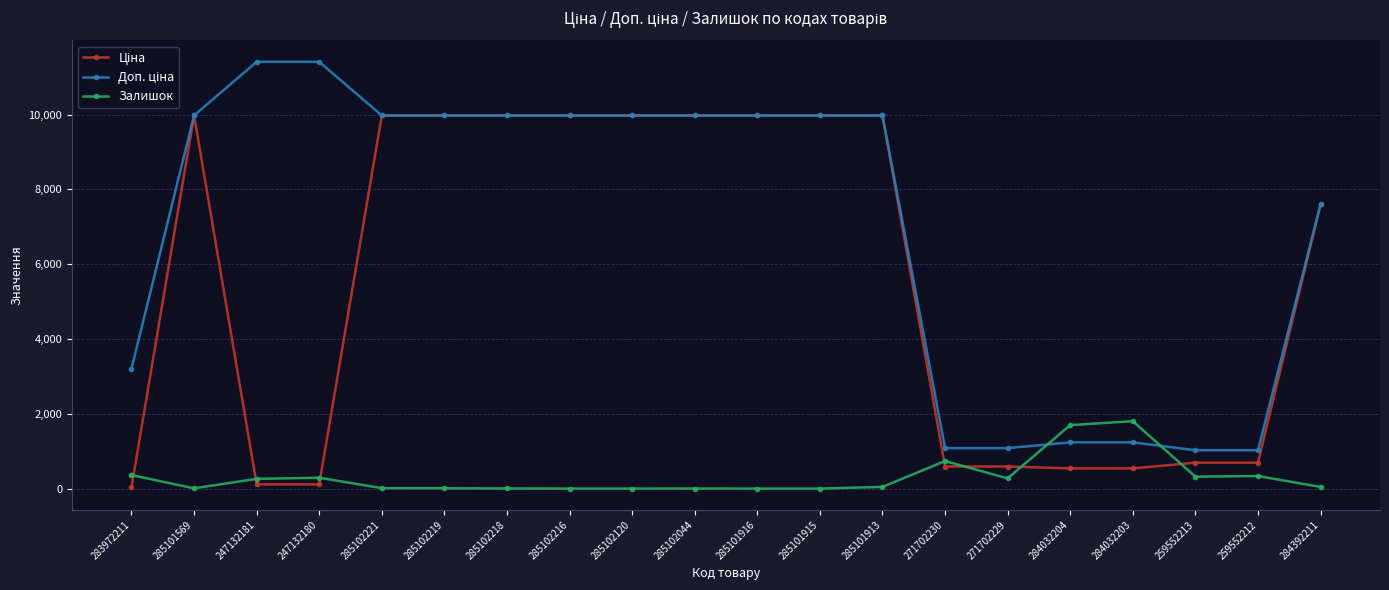

How many lines are shown in the chart?

3